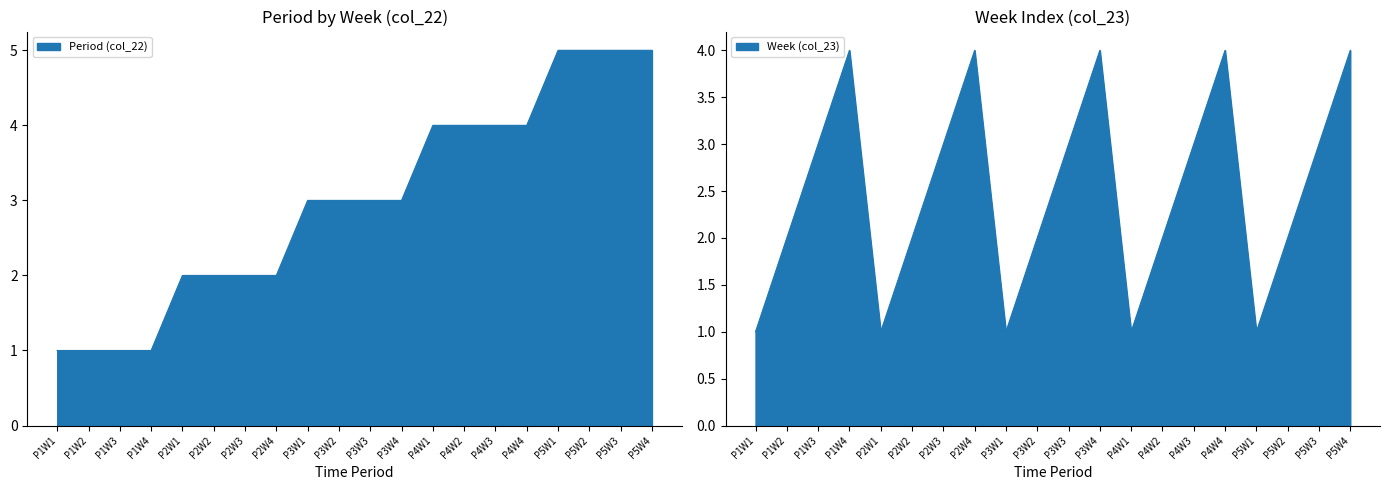

What is the sum of all Week (col_23) values?

50